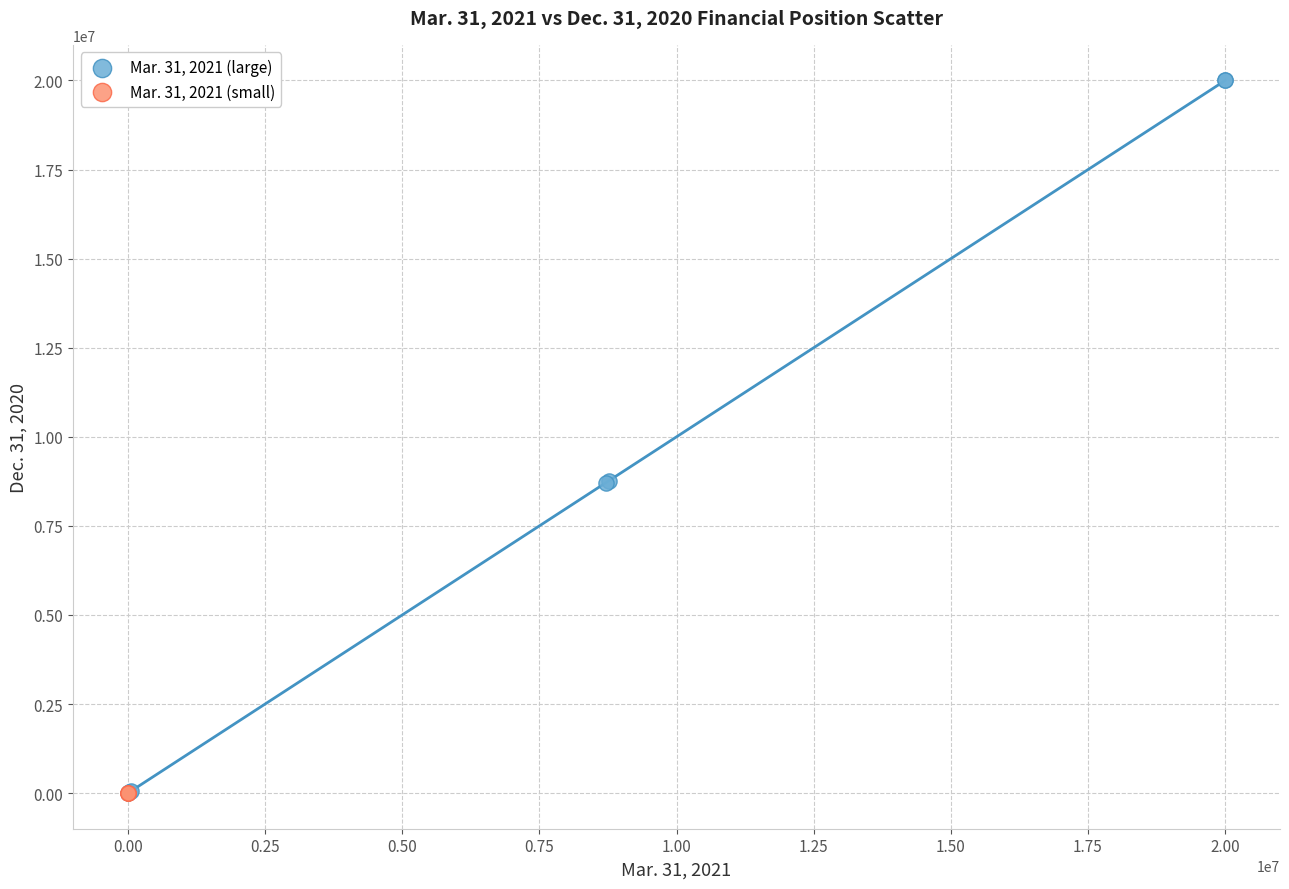

Which series contains the highest Y value?

Mar. 31, 2021 (large)